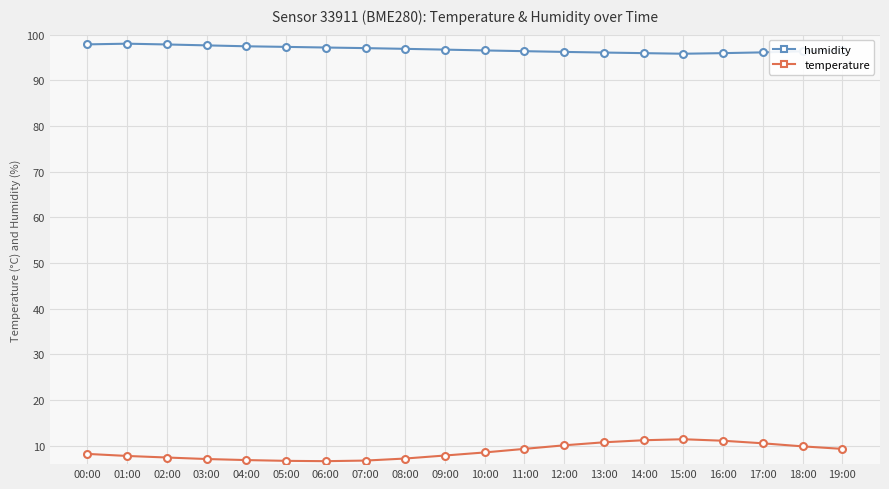

What is the total value across all series at 05:00?

104.0